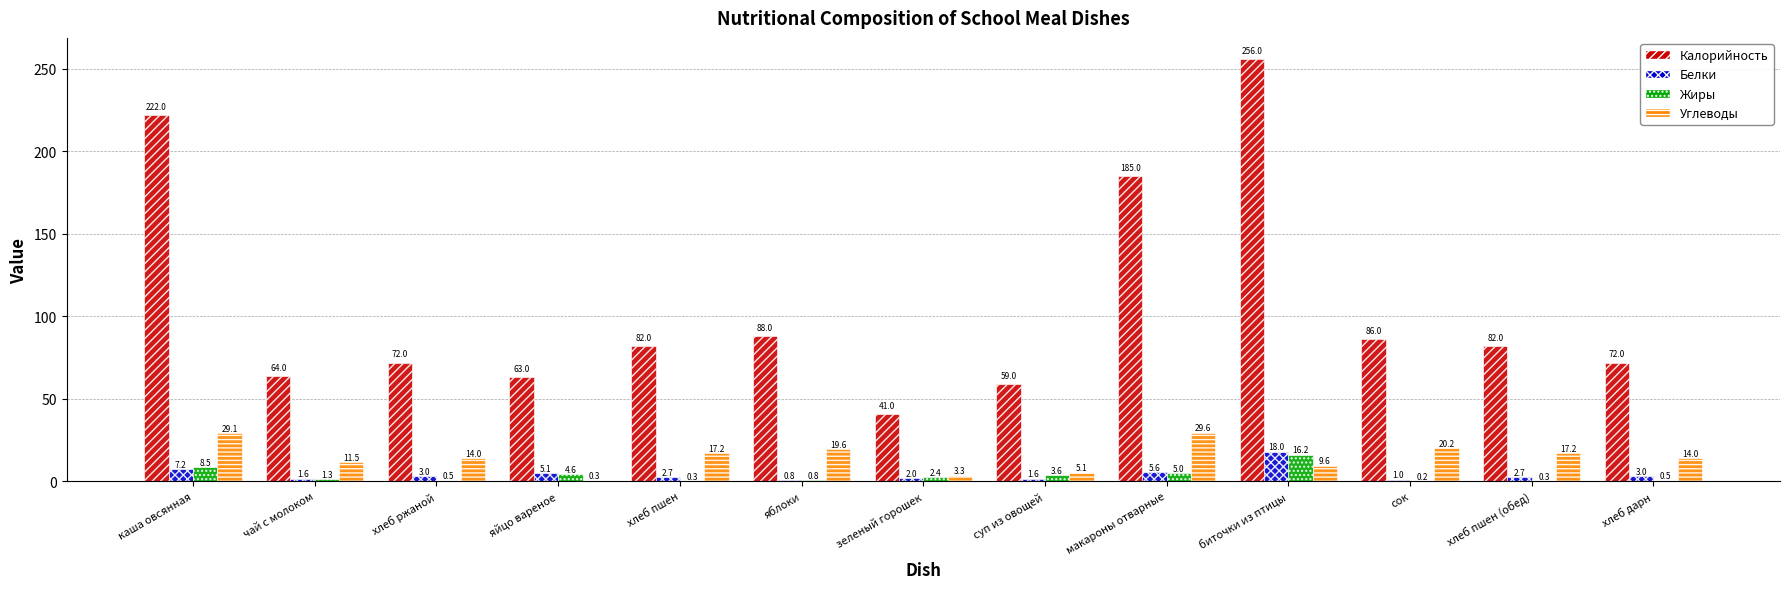

At which label is Белки closest to 9?

каша овсянная